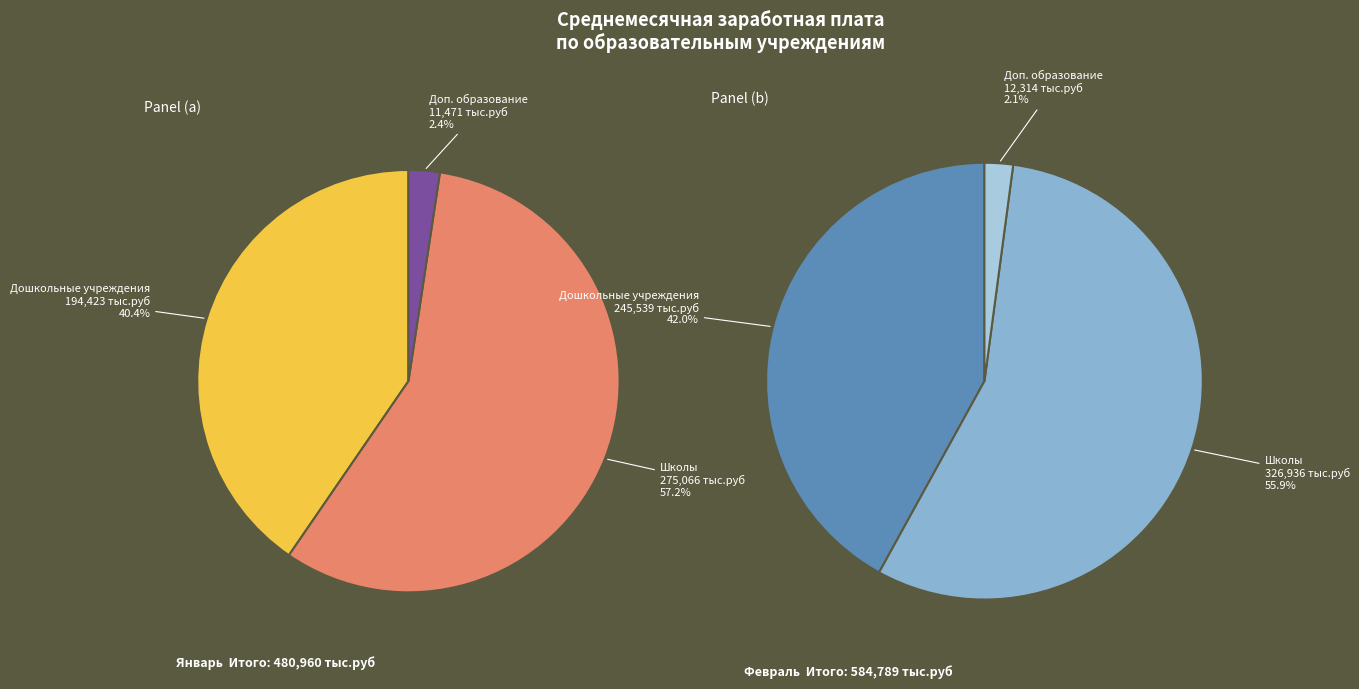

Which slice is the smallest?

Учреждения дополнительного образования